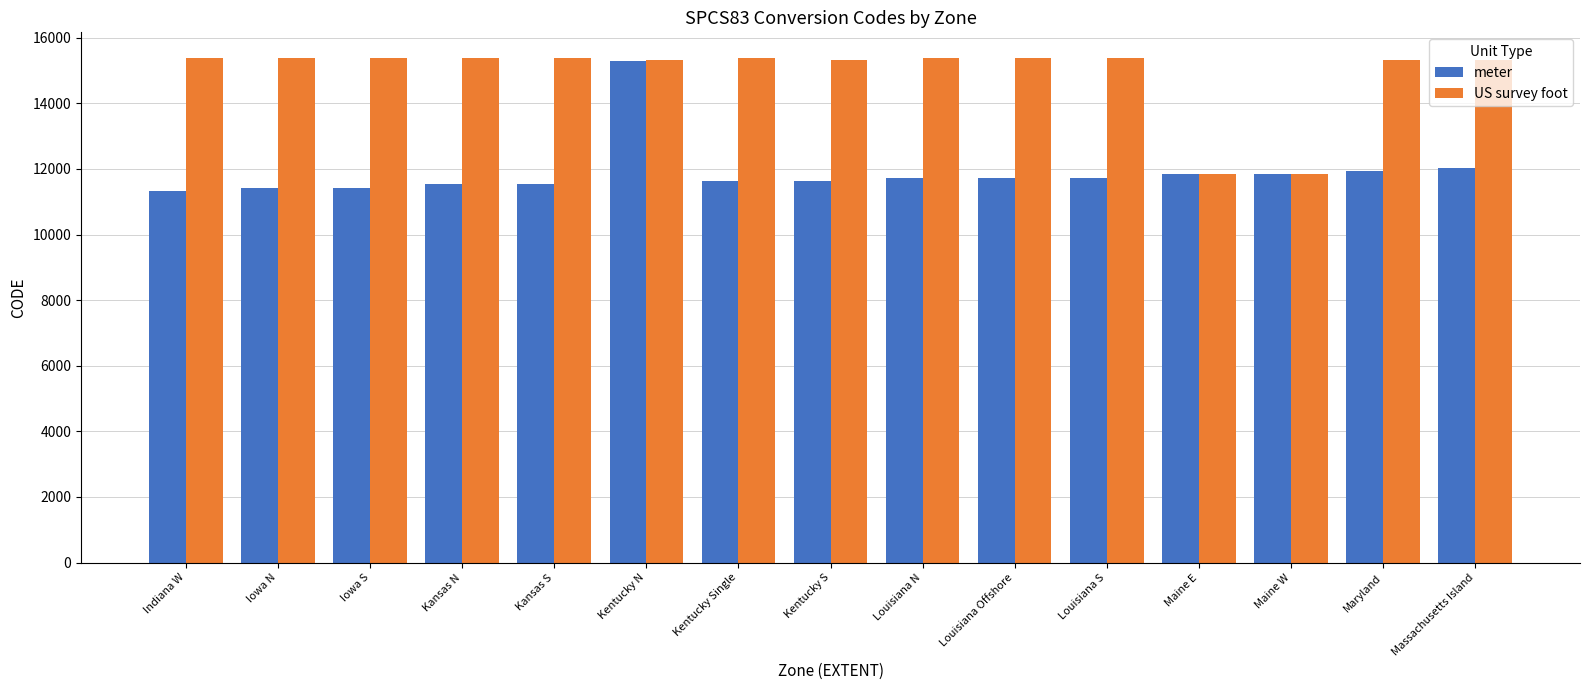

What is the sum of all US survey foot values?

223424